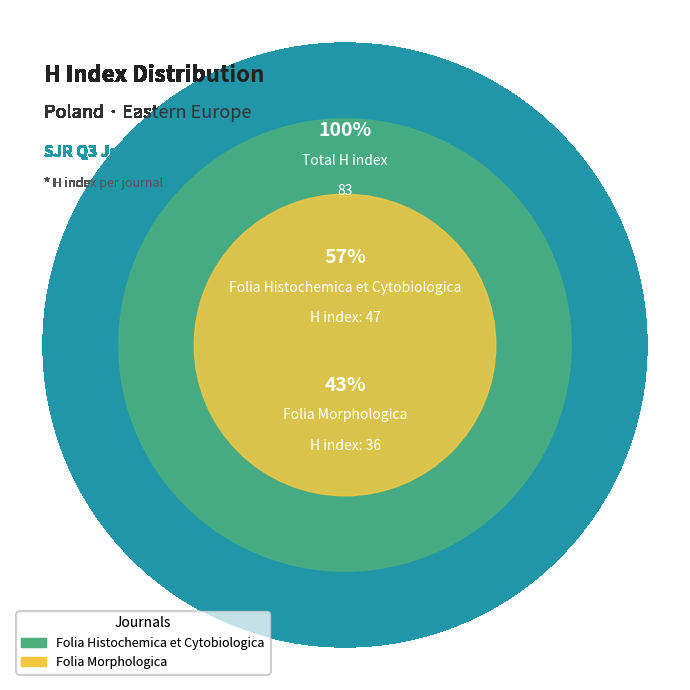

To the nearest percent, what portion does Folia Histochemica et Cytobiologica represent?

57%